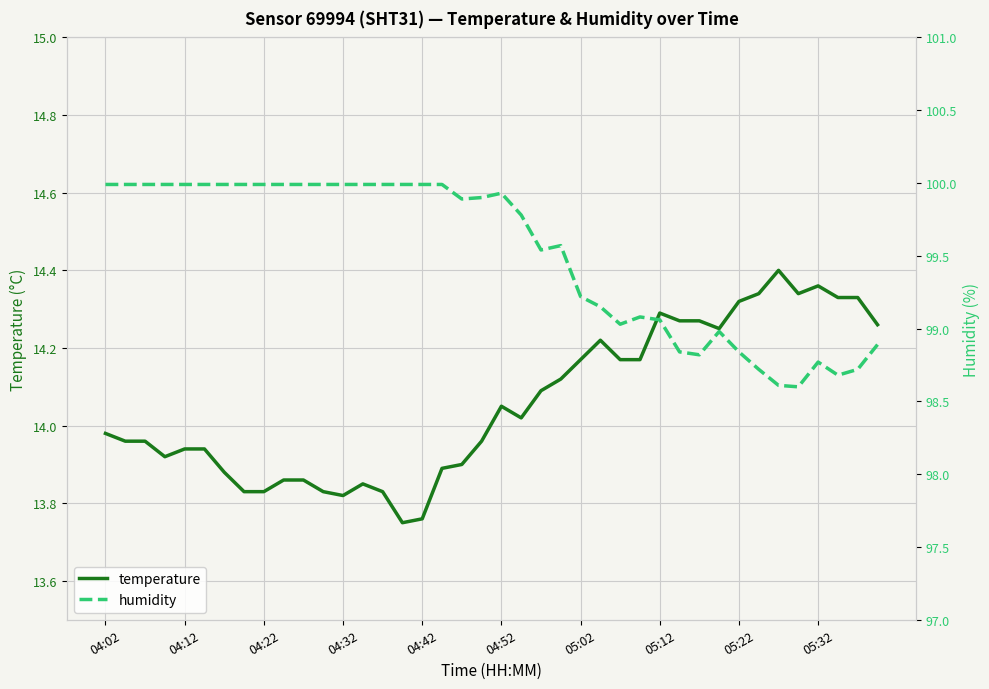

Which has a higher value, 18 or 33?

33